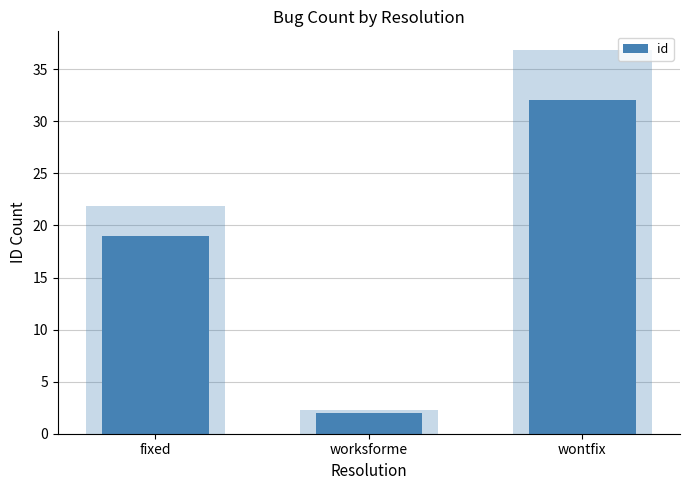

The value at fixed is 19. True or false?

True